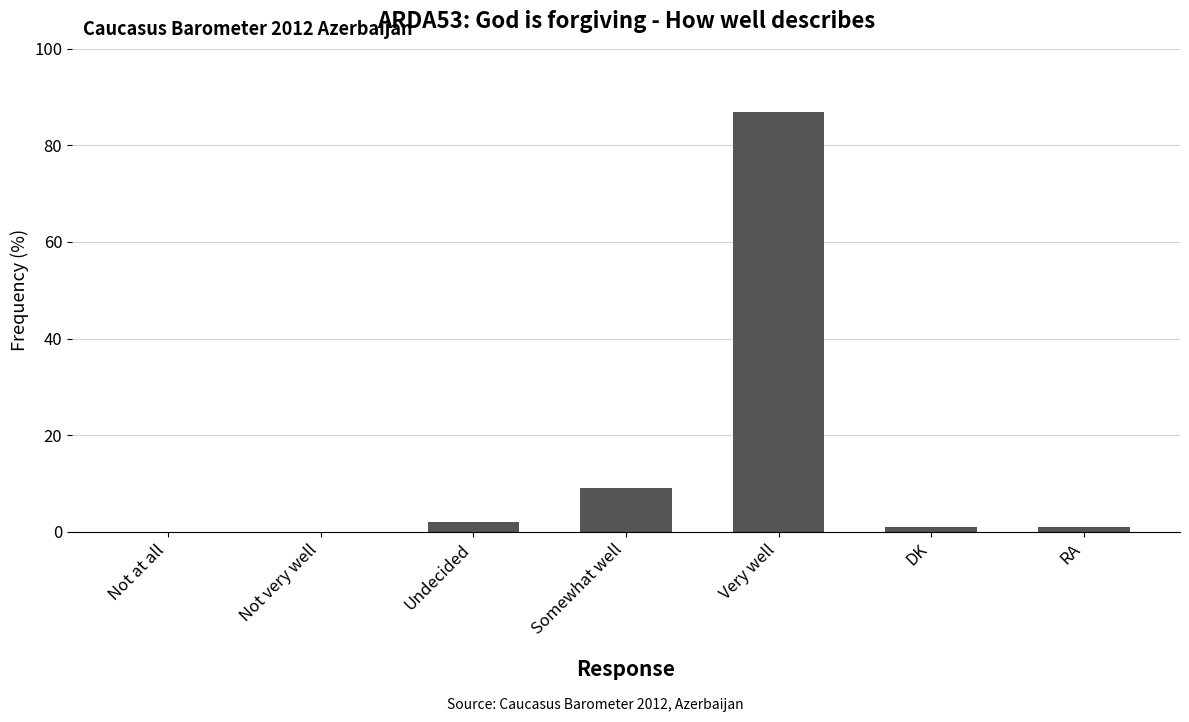

What is the change in value from Somewhat well to Very well?

+78